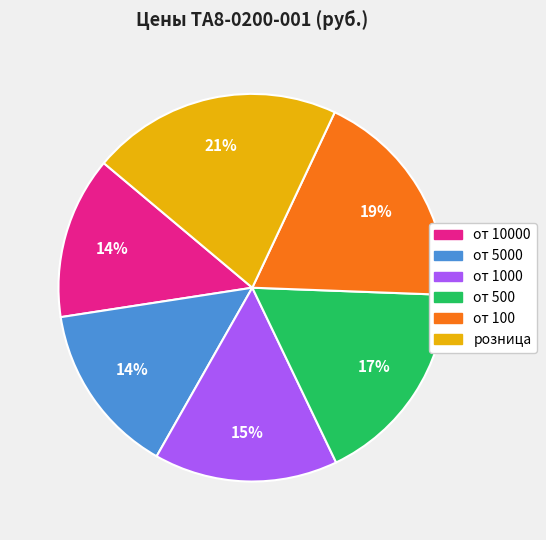

To the nearest percent, what is the difference between the largest and smallest slice percentages?

7%